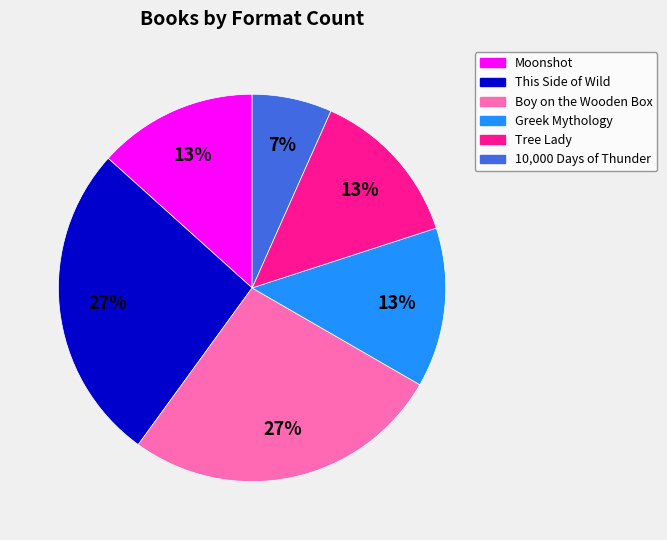

Which slice is the smallest?

10,000 Days of Thunder